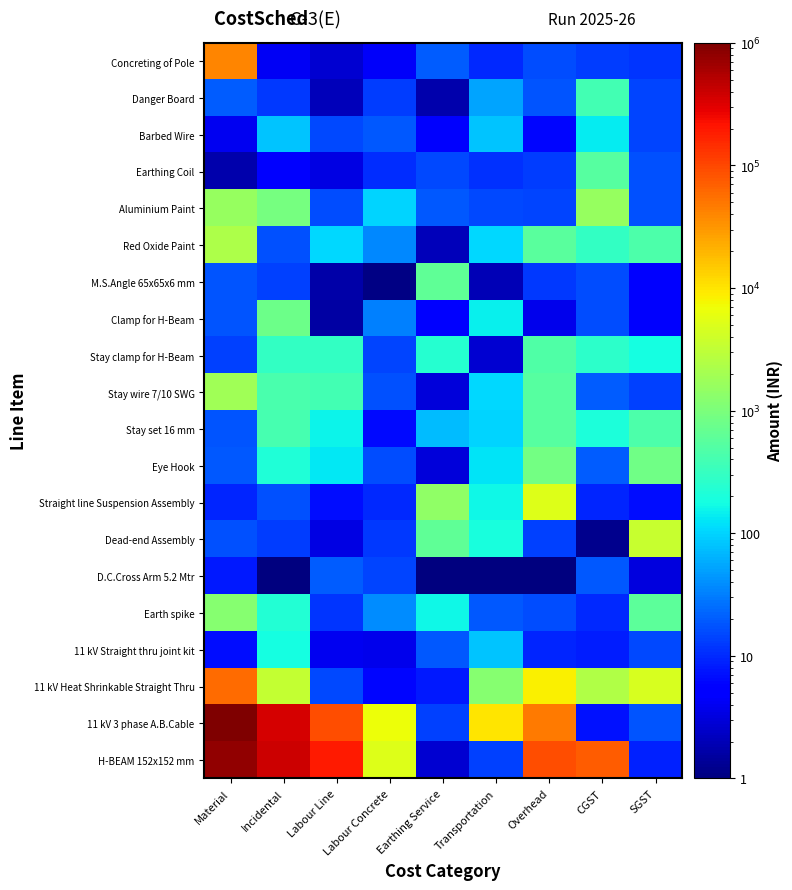

Between Overhead and Transportation, which is larger?

Overhead